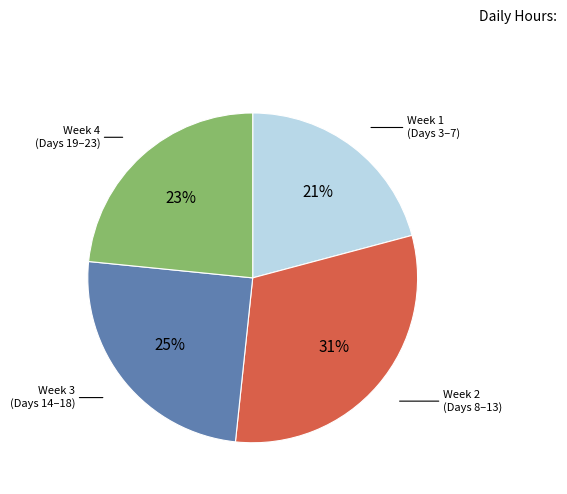

To the nearest percent, what is the average slice percentage?

25%